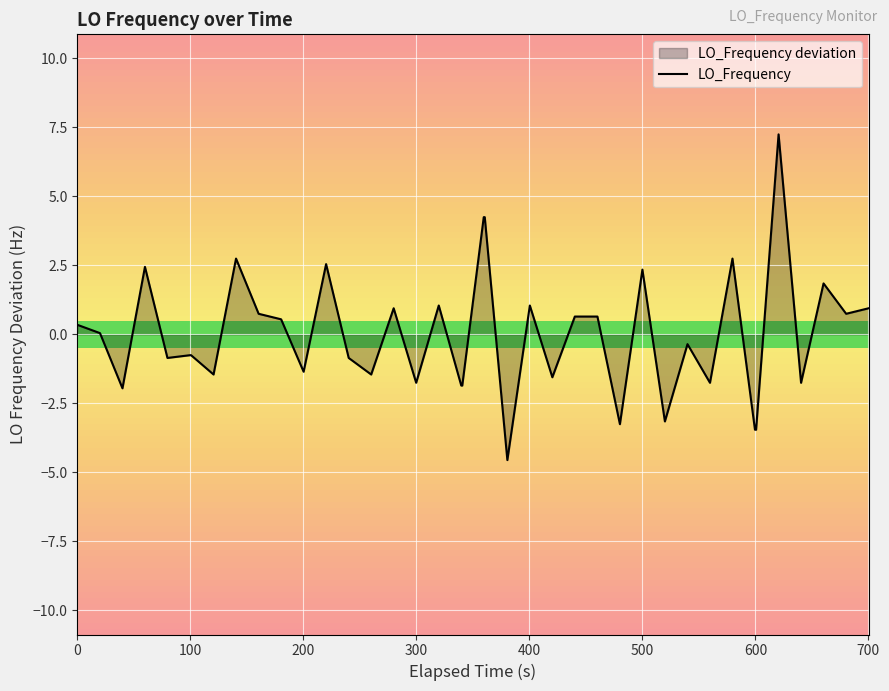

Does the chart display data point markers on the line(s)?

No